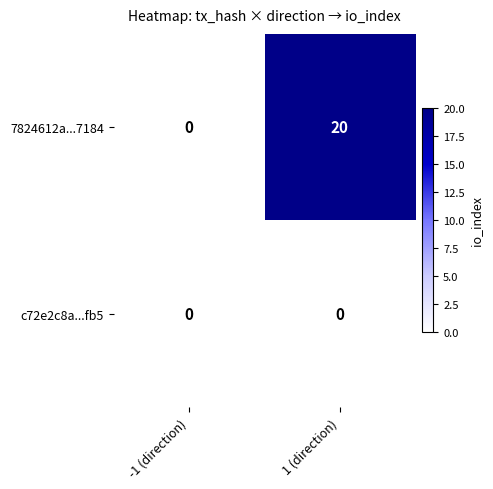

Reading left to right, extract all data points from this chart.

7824612a...7184: 0	20
c72e2c8a...fb5: 0	0